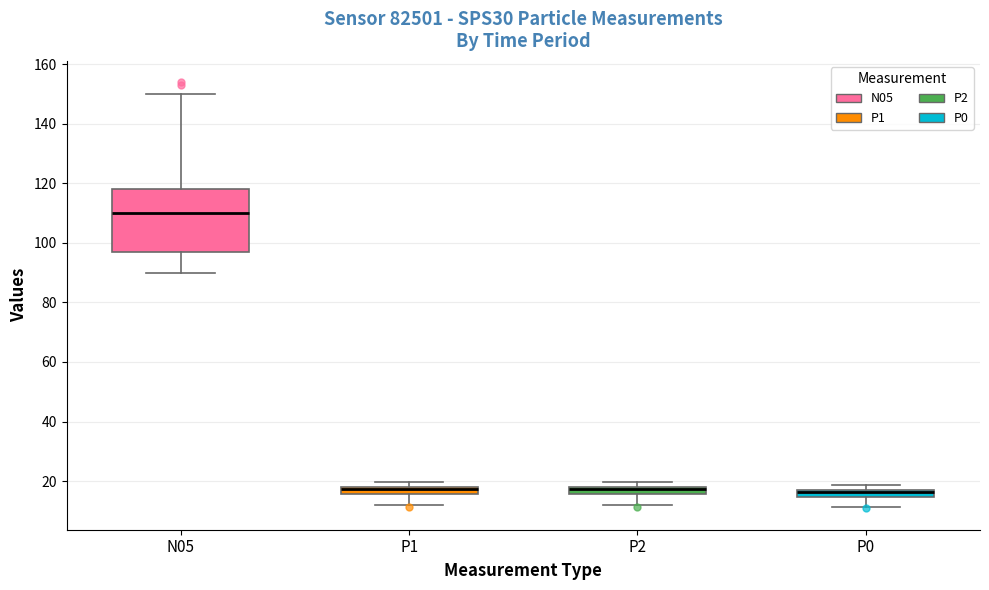

Which box is the tallest, from its lower edge to its upper edge?

N05